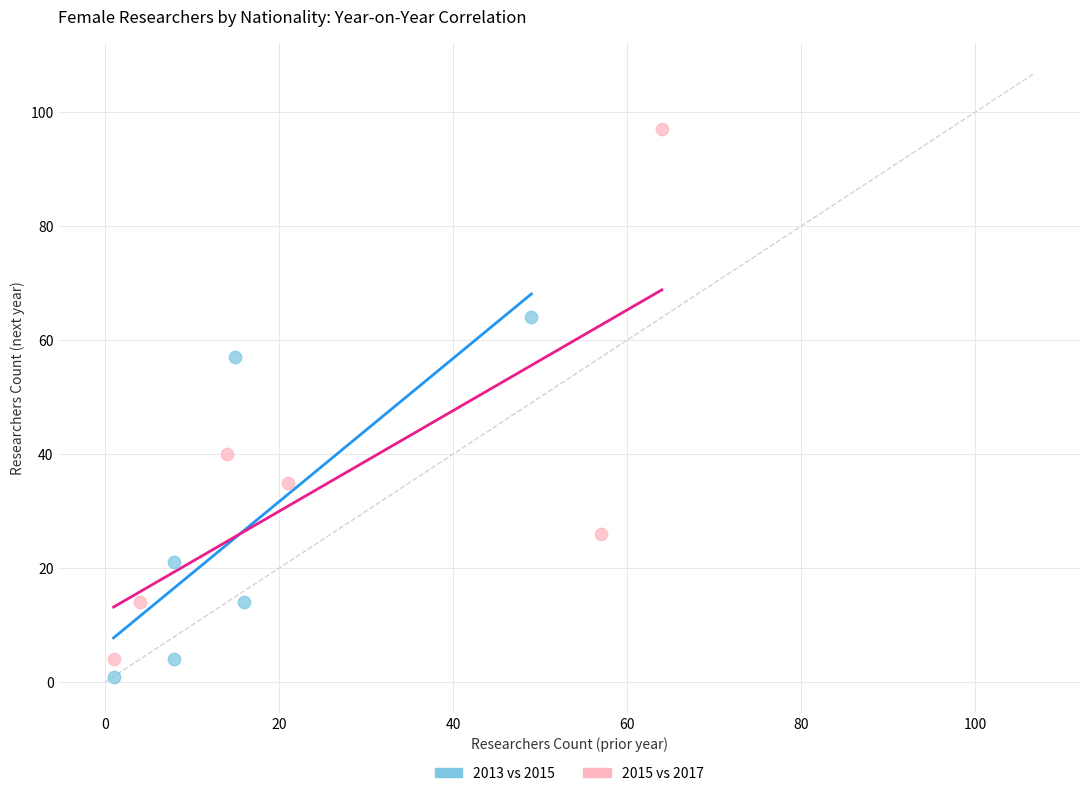

Which series has the widest spread of Y values?

2015 vs 2017